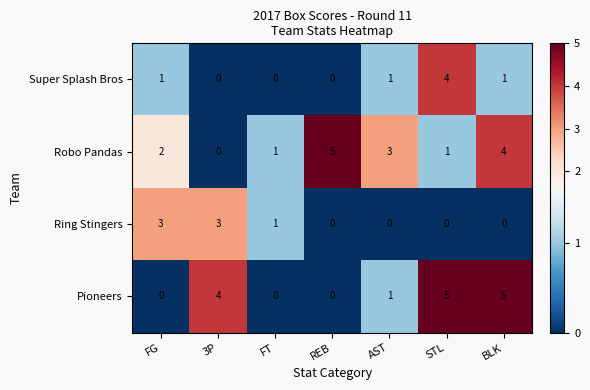

Reading left to right, what are all the values shown in this chart?

Super Splash Bros: 1	0	0	0	1	4	1
Robo Pandas: 2	0	1	5	3	1	4
Ring Stingers: 3	3	1	0	0	0	0
Pioneers: 0	4	0	0	1	5	5